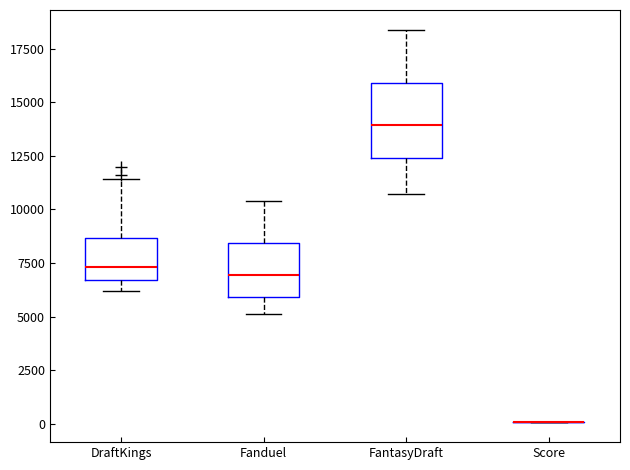

Reading left to right, transcribe this box plot: for each box, give where its median line is, the range the box spans, and where its two whiskers end, as read against the y-axis. The values are not printed on the chart, so give them approximately, as read against the axis.

DraftKings: median 7500, box 6500 to 8500, whiskers 6000 to 11500
Fanduel: median 7000, box 6000 to 8500, whiskers 5000 to 10500
FantasyDraft: median 14000, box 12500 to 16000, whiskers 10500 to 18500
Score: box collapsed to a line at 0, whiskers 0 to 0